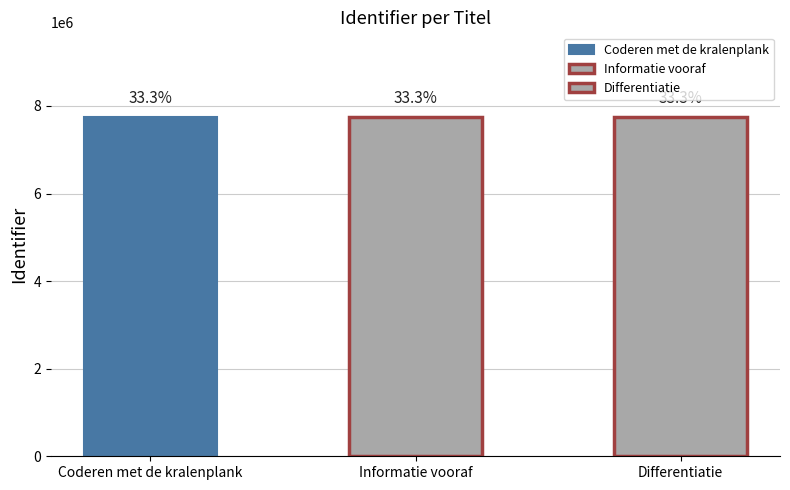

Which label corresponds to the smallest value in the chart?

Coderen met de kralenplank